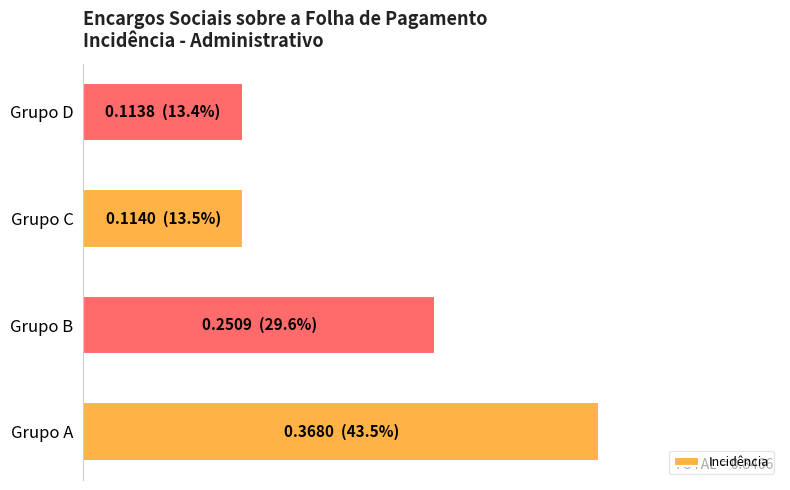

Does the chart contain any negative values?

No